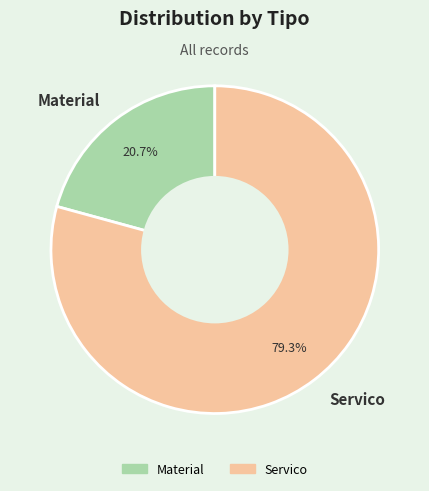

Is it true that Material is 21% of the pie?

True